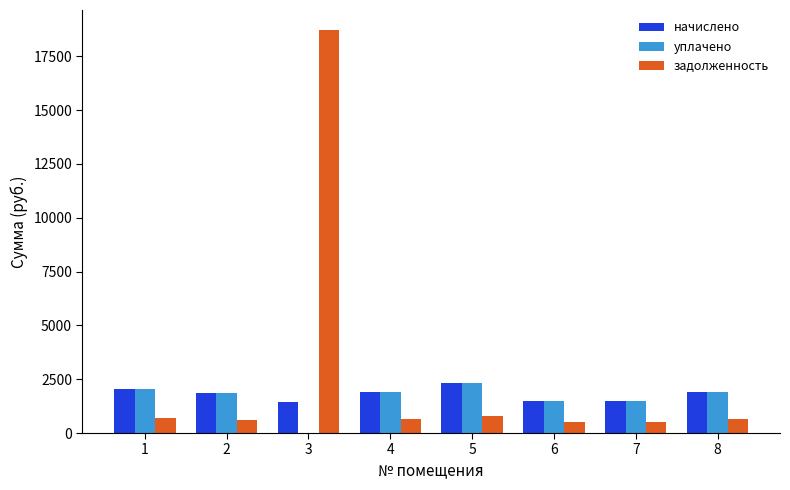

What value does the начислено series have at 8?

1924.7